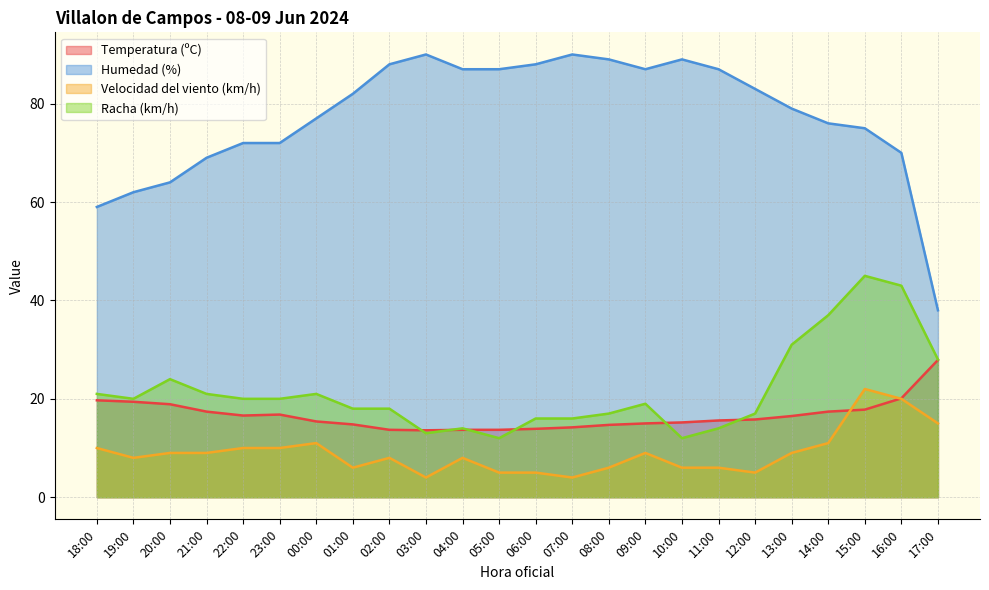

True or false: Temperatura (ºC) has more than 2 interior local peaks.

False